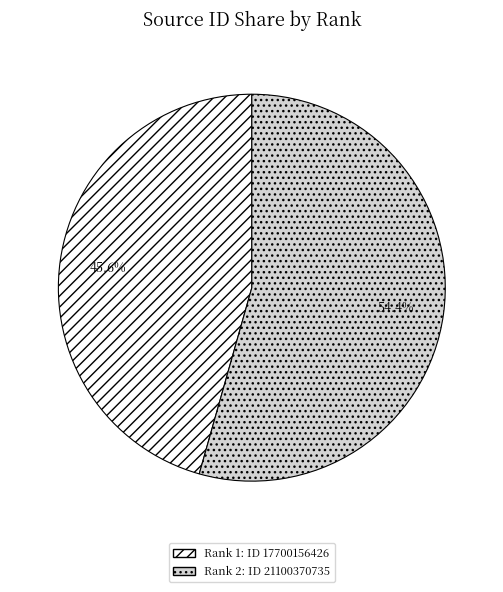

Does any single category account for the majority?

Yes